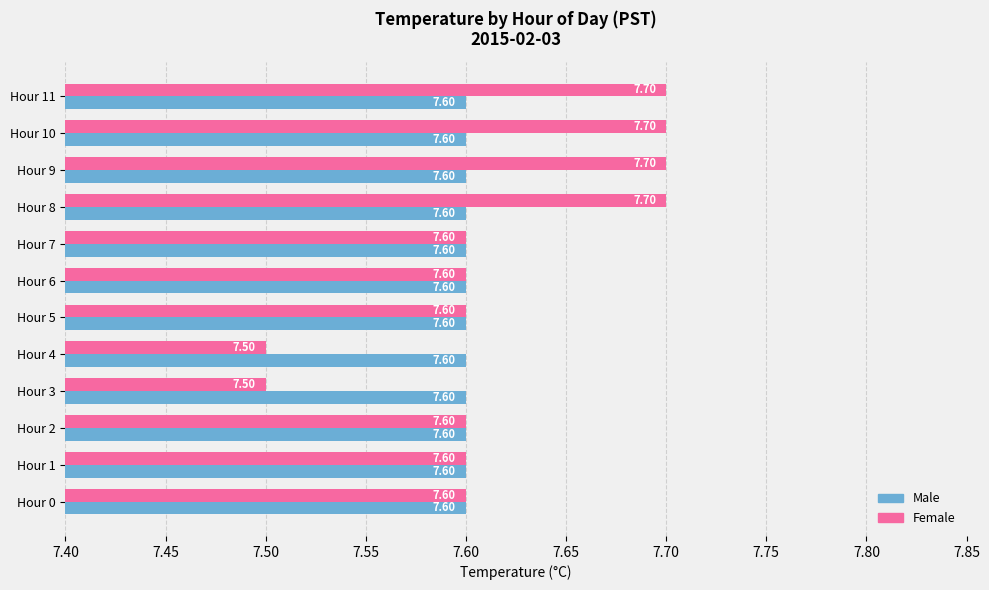

Rank the series by their average value, from lowest to highest.

Male, Female